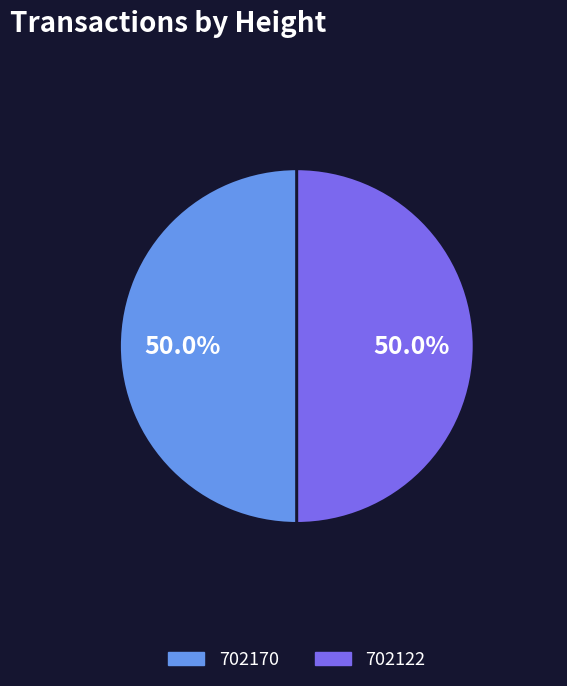

Approximately how many times larger is the value at 702170 compared to 702122?

1.0